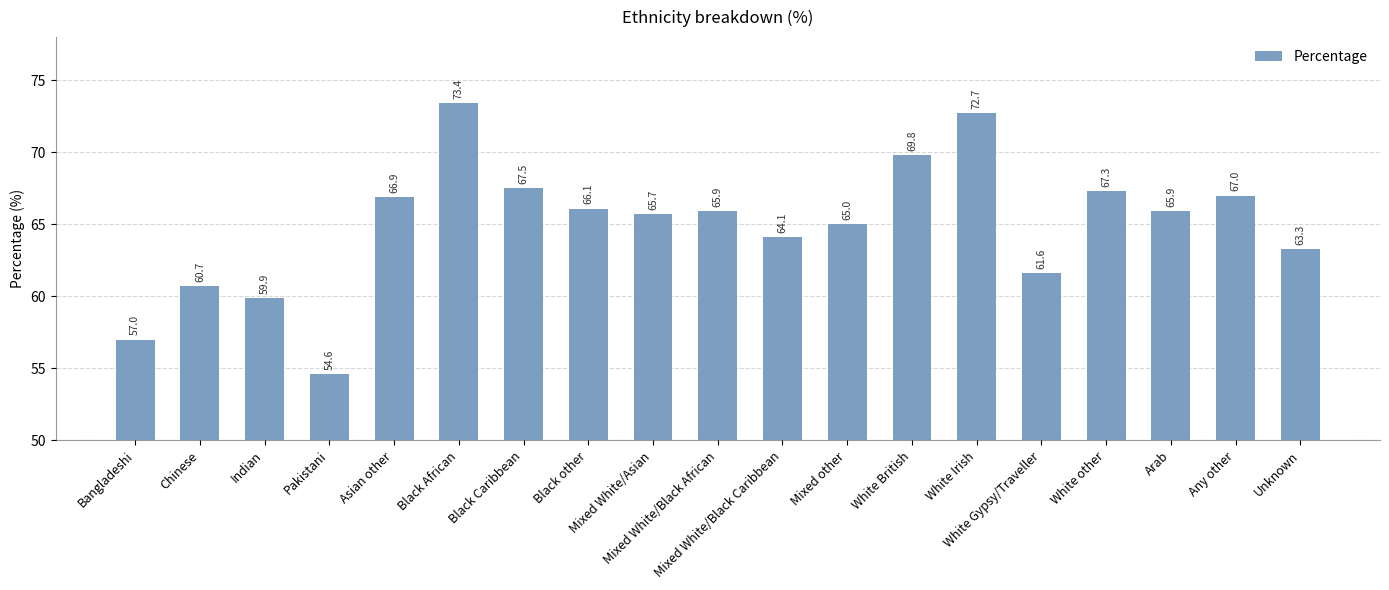

Reading right to left, extract all data points from this chart.

Unknown=63.3	Any other=67.0	Arab=65.9	White other=67.3	White Gypsy/Traveller=61.6	White Irish=72.7	White British=69.8	Mixed other=65.0	Mixed White/Black Caribbean=64.1	Mixed White/Black African=65.9	Mixed White/Asian=65.7	Black other=66.1	Black Caribbean=67.5	Black African=73.4	Asian other=66.9	Pakistani=54.6	Indian=59.9	Chinese=60.7	Bangladeshi=57.0